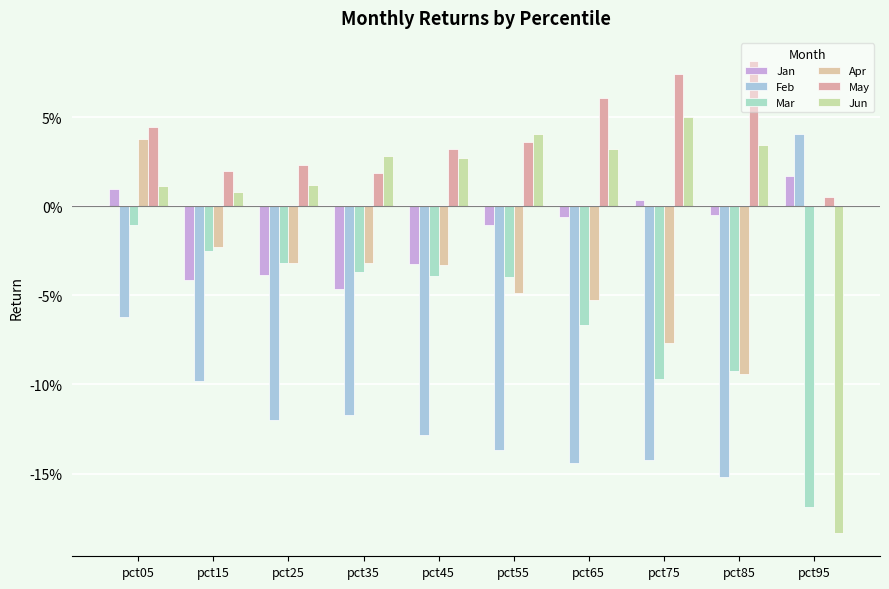

Are the bars grouped side by side (vs. stacked)?

Yes